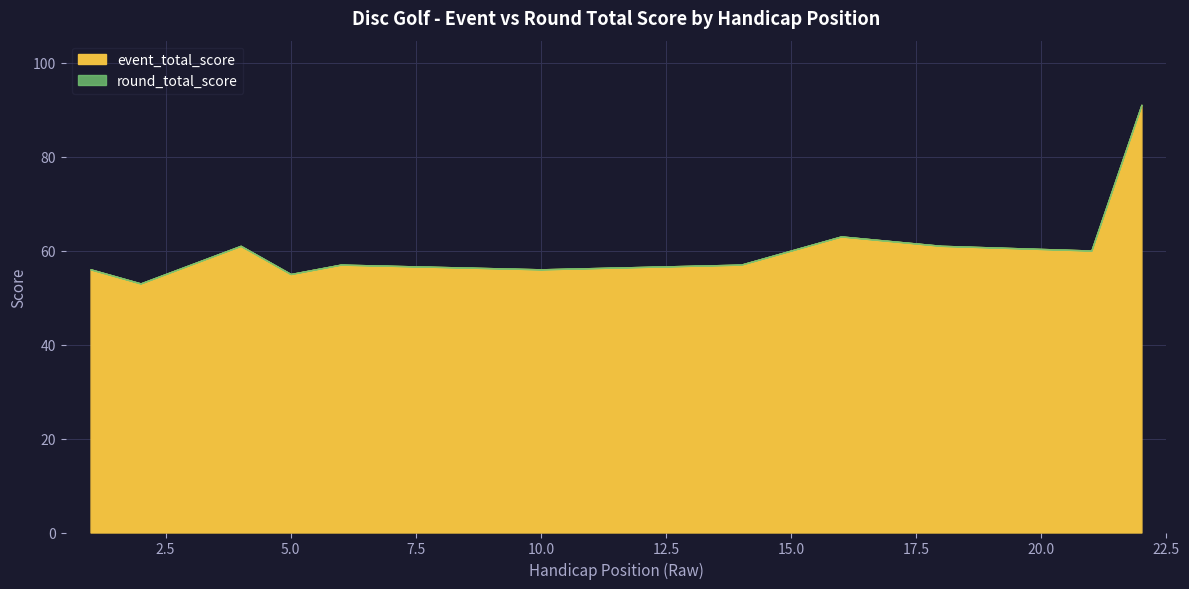

The value of event_total_score at 10.0 is 56. True or false?

True